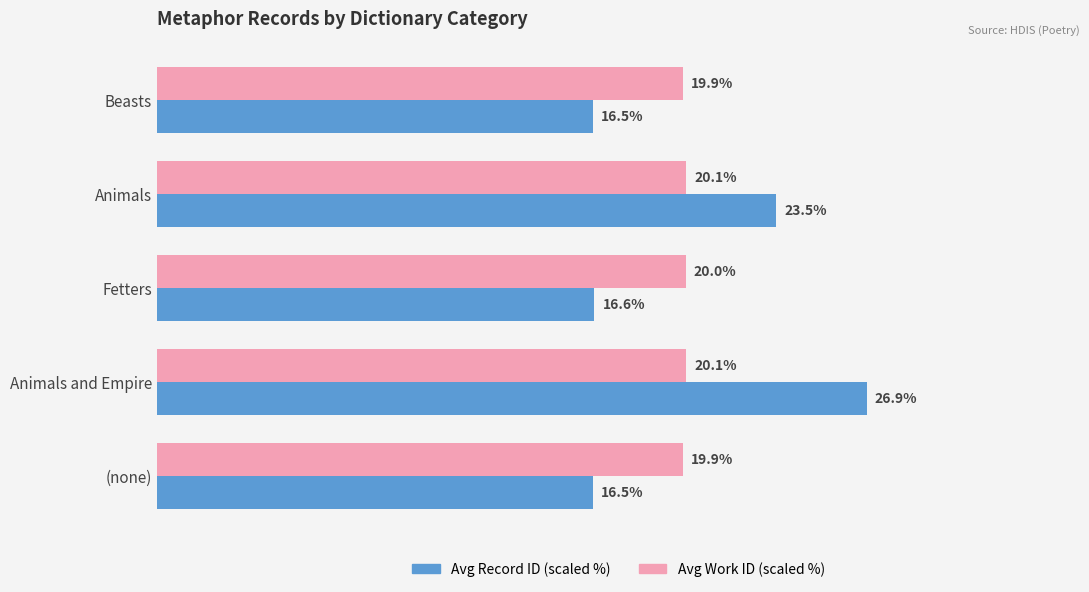

At which category is the sum across all series the highest?

Animals and Empire